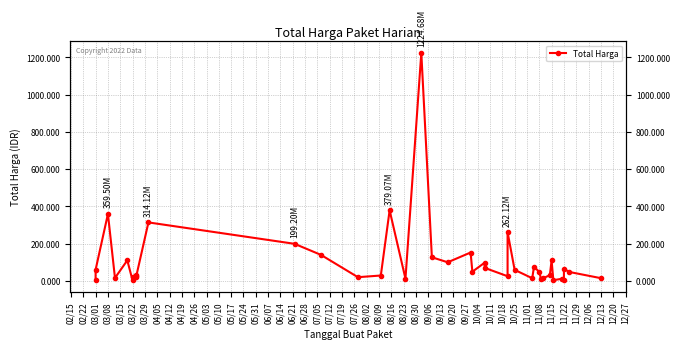

What is the difference between the maximum and minimum values?

1222286250